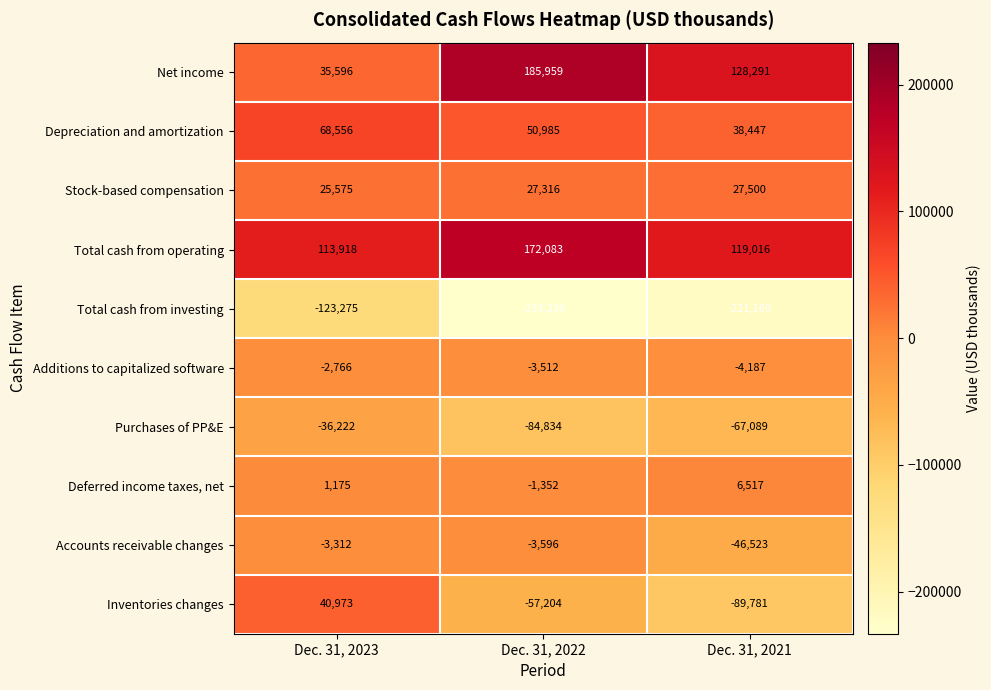

The Additions to capitalized software series shows -670 at Dec. 31, 2023. True or false?

False